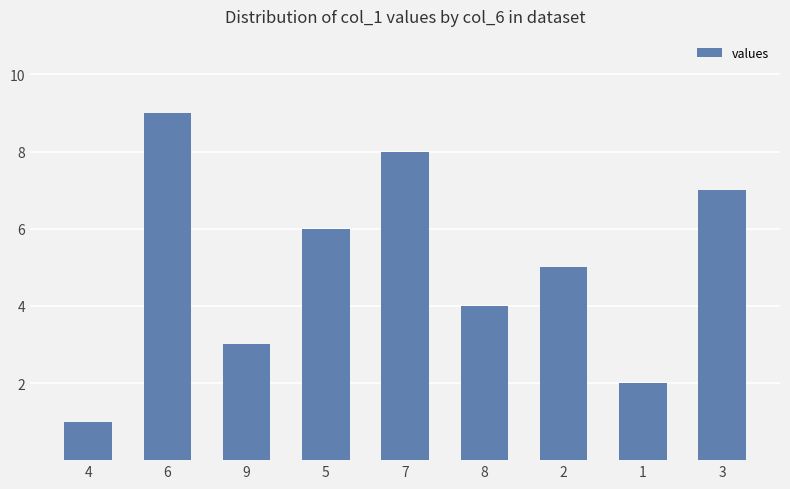

True or false: the data shows 1 at 4.

True